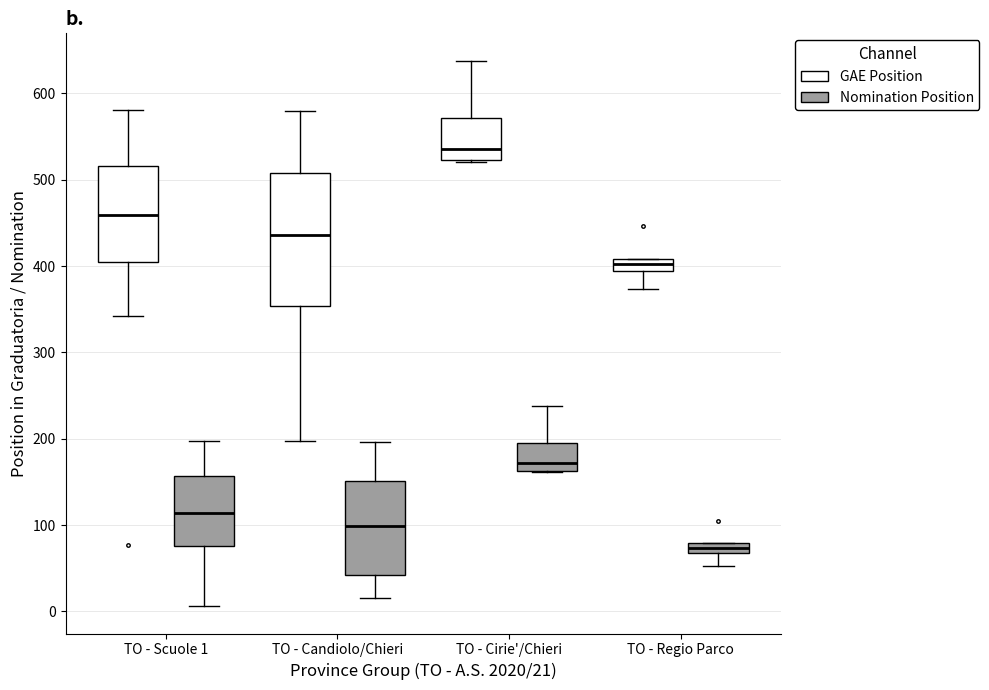

Which box is the tallest, from its lower edge to its upper edge?

TO - Candiolo/Chieri (GAE Position)